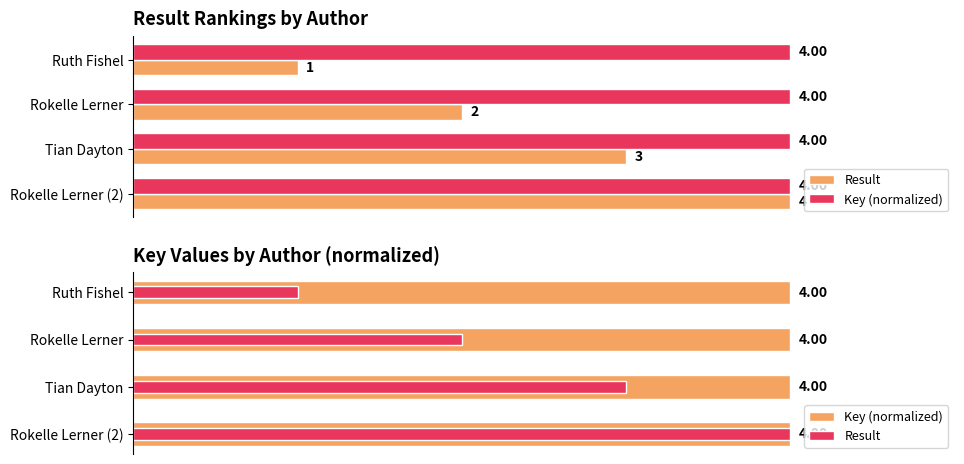

List the series in order of their overall mean, highest first.

Key (normalized), Result